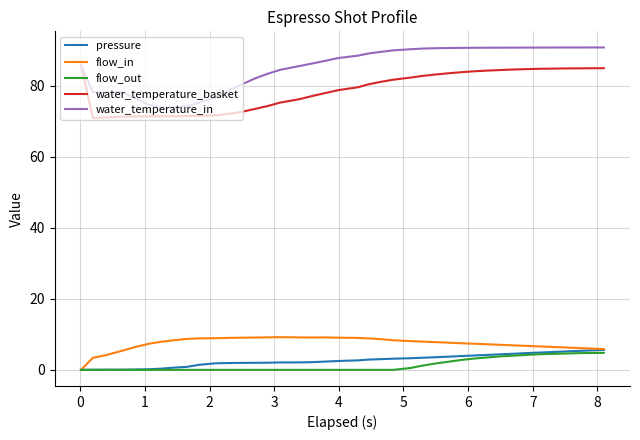

What is the lowest value of the water_temperature_basket series?

71.0